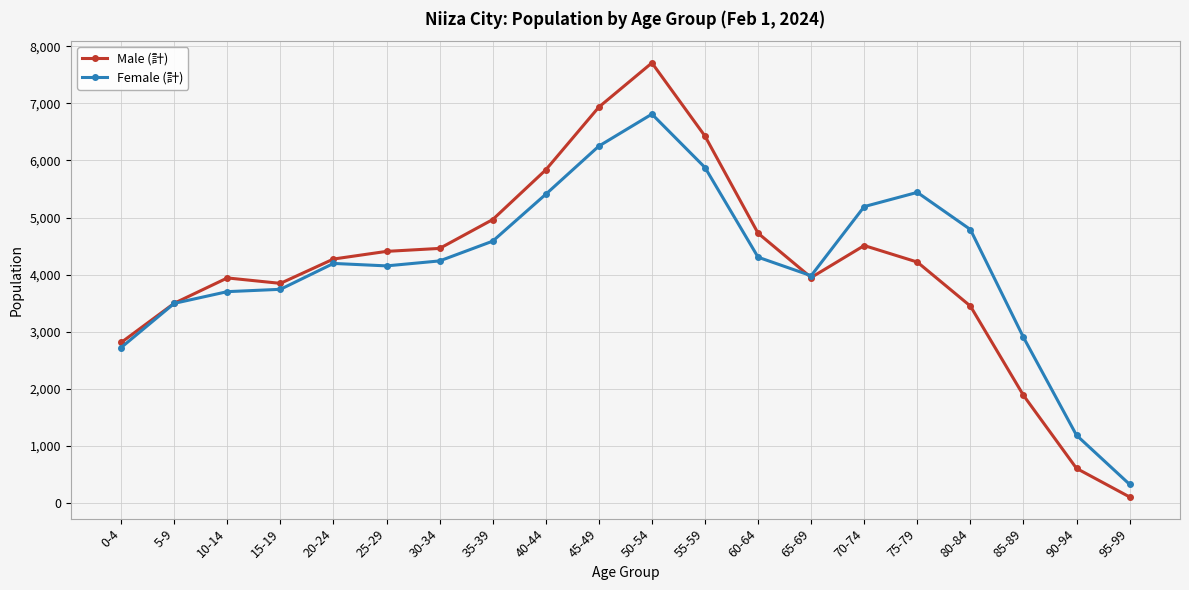

What is the minimum value shown in the chart?

108